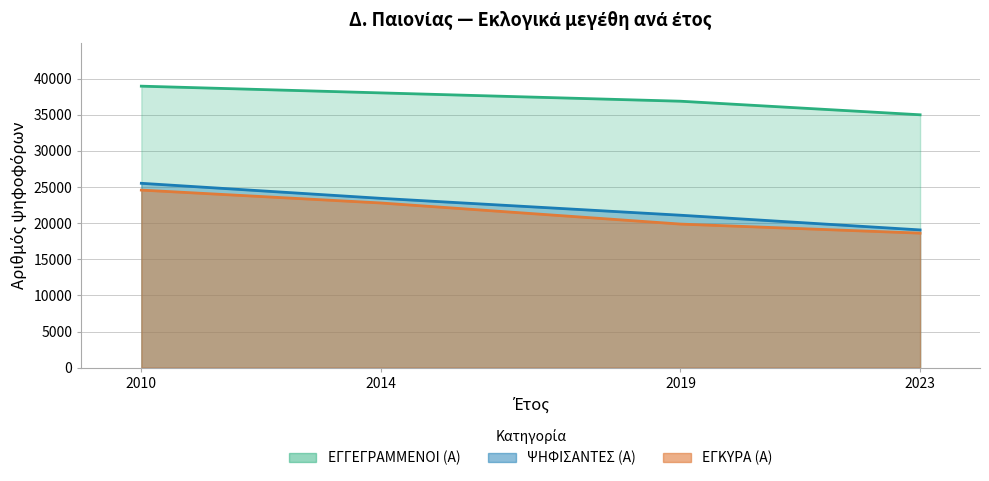

Which series has the largest total across all categories?

ΕΓΓΕΓΡΑΜΜΕΝΟΙ (Α)